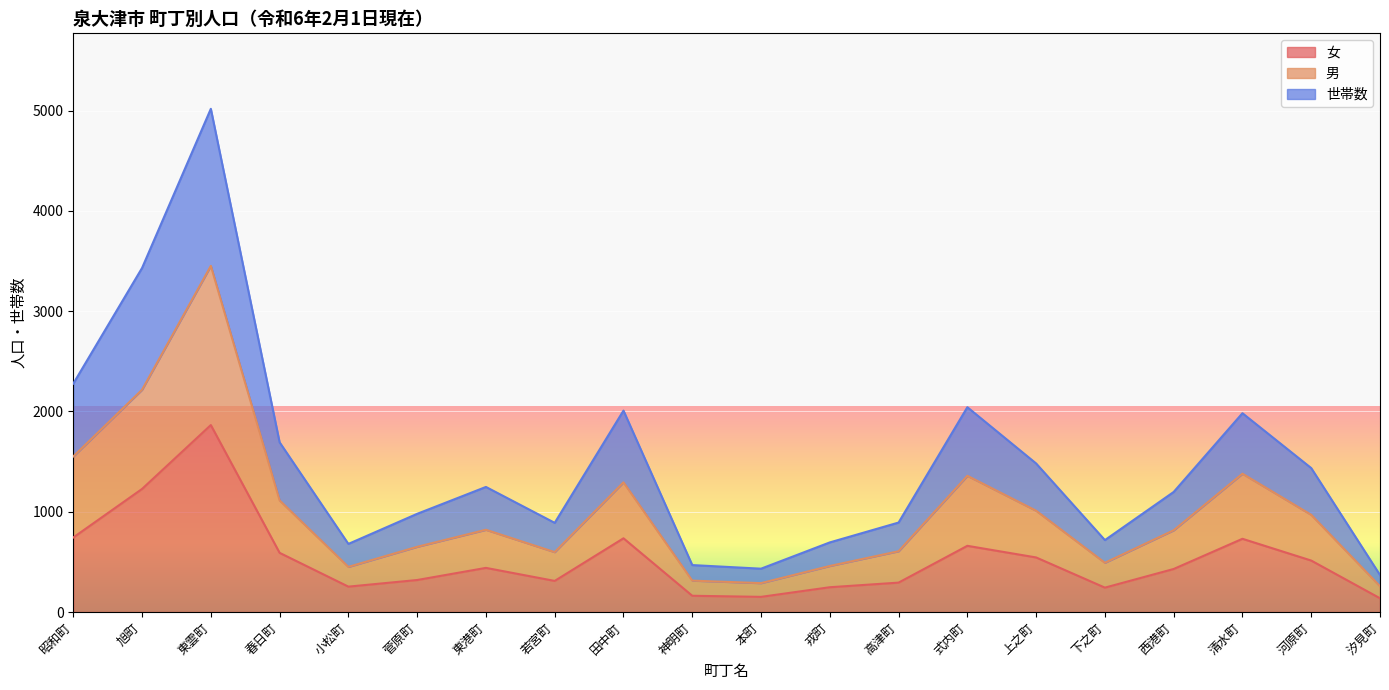

Reading left to right, extract all data points from this chart.

女: 昭和町=743	旭町=1227	東雲町=1864	春日町=590	小松町=253	菅原町=319	東港町=440	若宮町=310	田中町=735	神明町=162	本町=151	戎町=247	高津町=293	式内町=660	上之町=544	下之町=243	西港町=429	清水町=730	河原町=513	汐見町=137
男: 昭和町=1551	旭町=2216	東雲町=3451	春日町=1113	小松町=450	菅原町=650	東港町=820	若宮町=597	田中町=1293	神明町=313	本町=288	戎町=459	高津町=606	式内町=1358	上之町=1010	下之町=491	西港町=815	清水町=1379	河原町=969	汐見町=257
世帯数: 昭和町=2277	旭町=3430	東雲町=5017	春日町=1692	小松町=679	菅原町=979	東港町=1247	若宮町=889	田中町=2008	神明町=468	本町=432	戎町=694	高津町=892	式内町=2042	上之町=1481	下之町=717	西港町=1197	清水町=1982	河原町=1435	汐見町=369